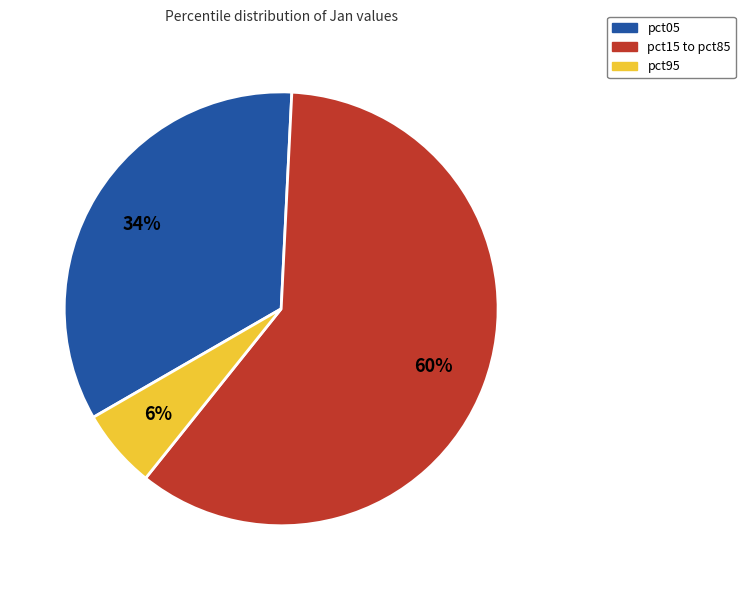

To the nearest percent, what is the average slice percentage?

33%